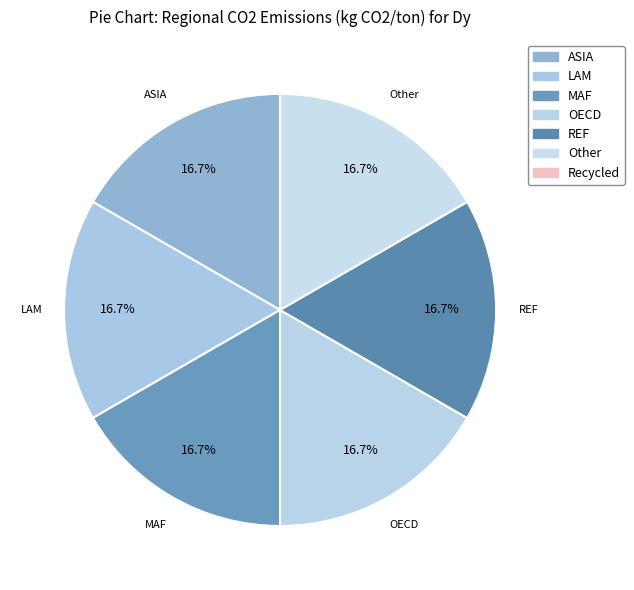

Is there any slice that represents more than half of the pie?

No